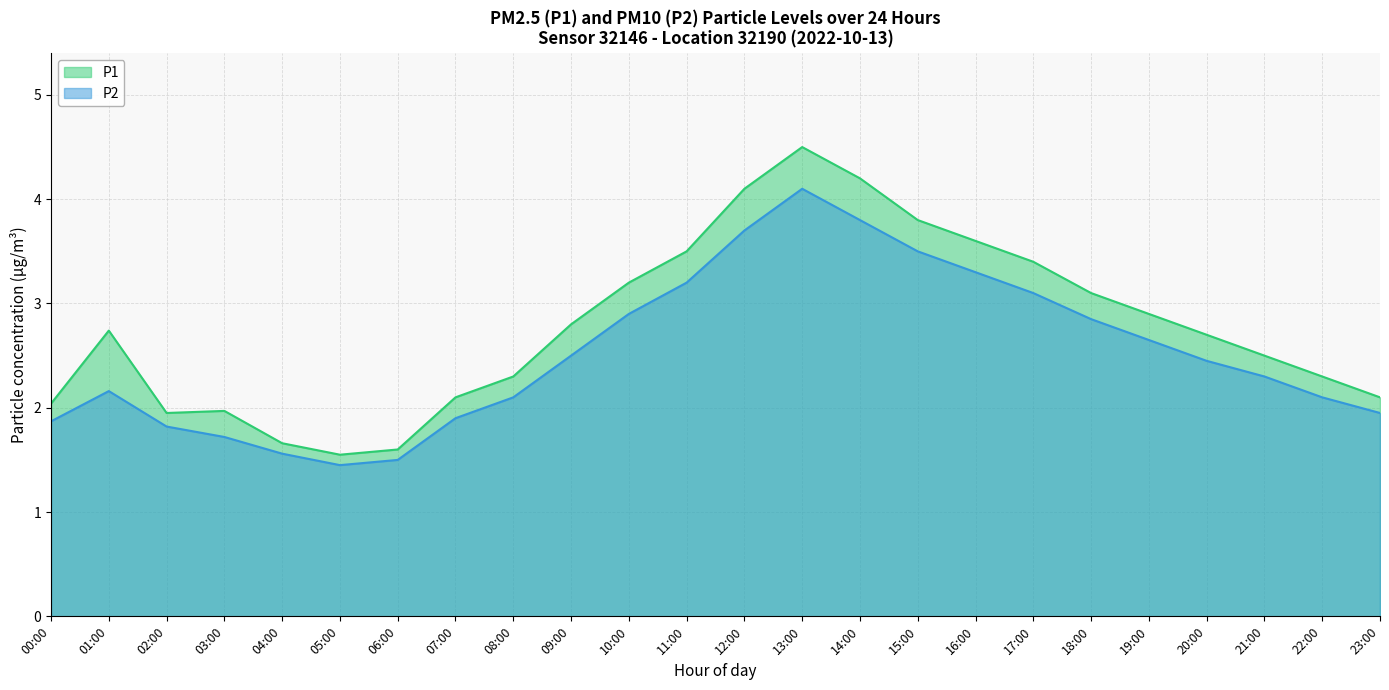

How many lines are shown in the chart?

2